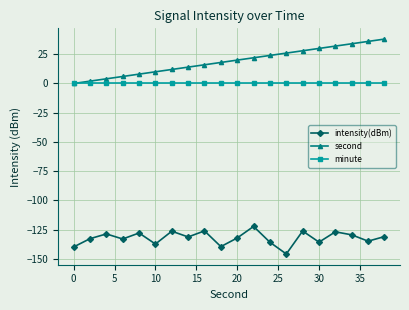

Which series has the widest spread of values?

second